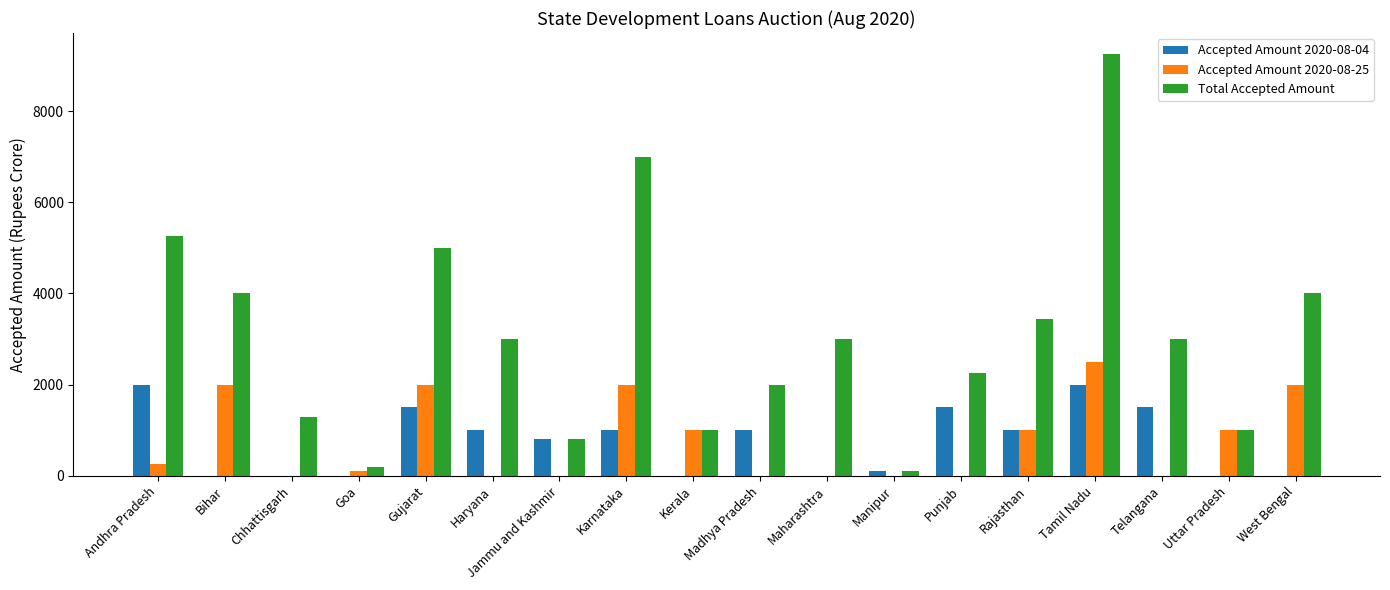

Count the number of data series in this chart.

3